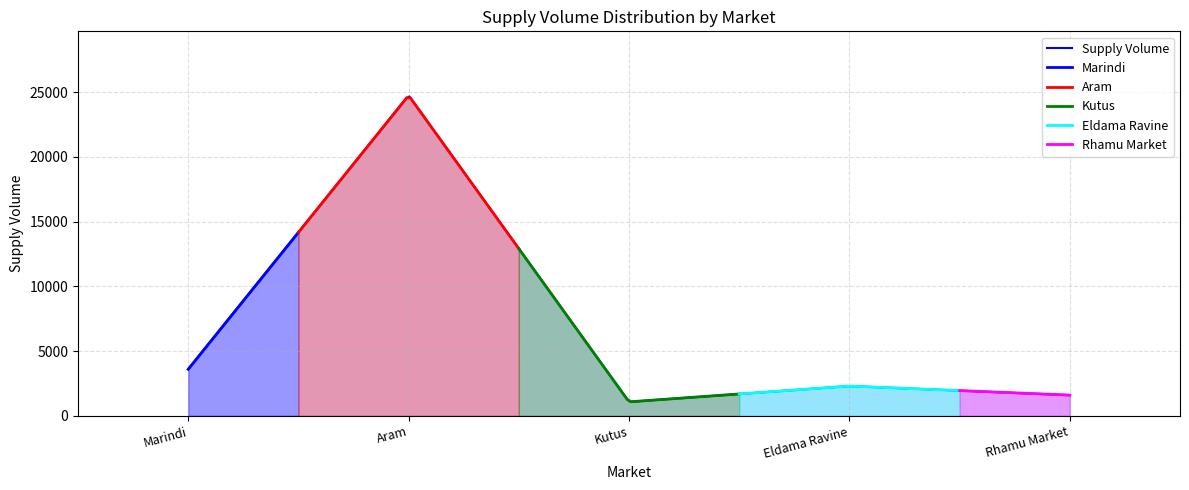

List the labels in order of value, smallest first.

Kutus, Rhamu Market, Eldama Ravine, Marindi, Aram